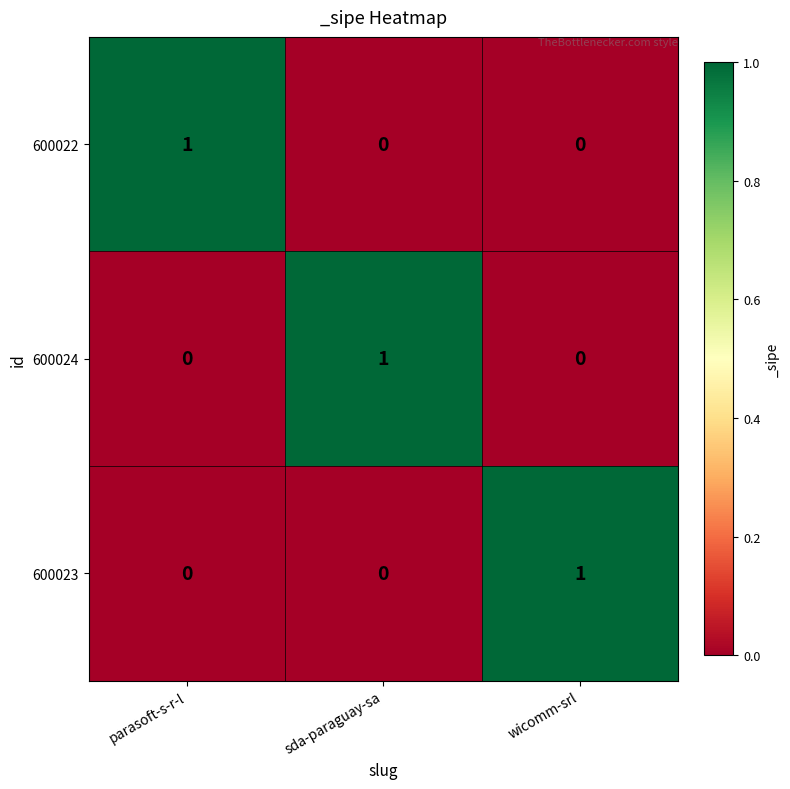

At how many categories does at least one series exceed 0?

3